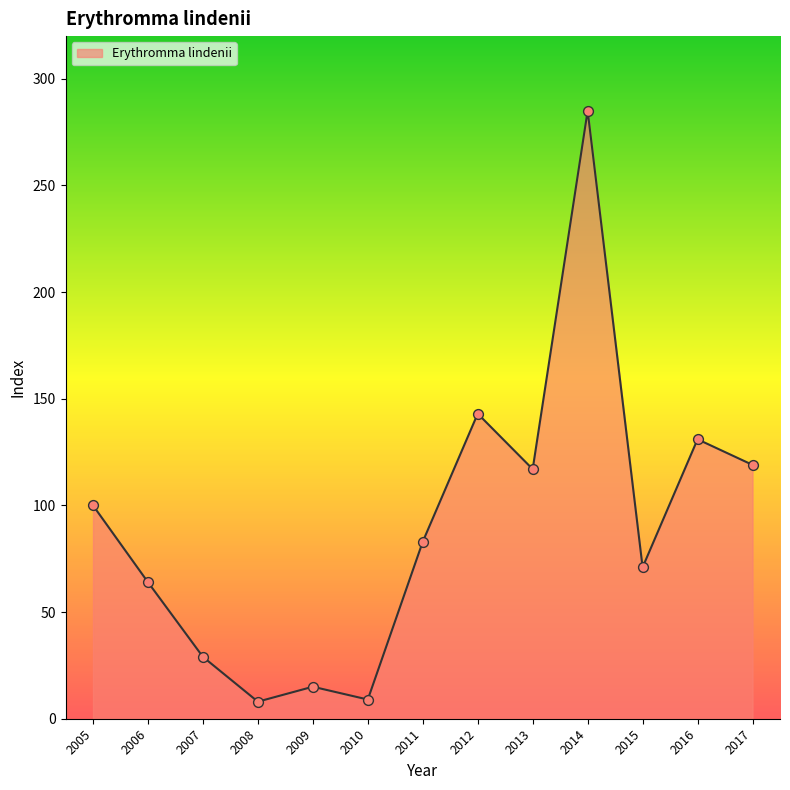

What is the change in value from 2007 to 2012?

+114